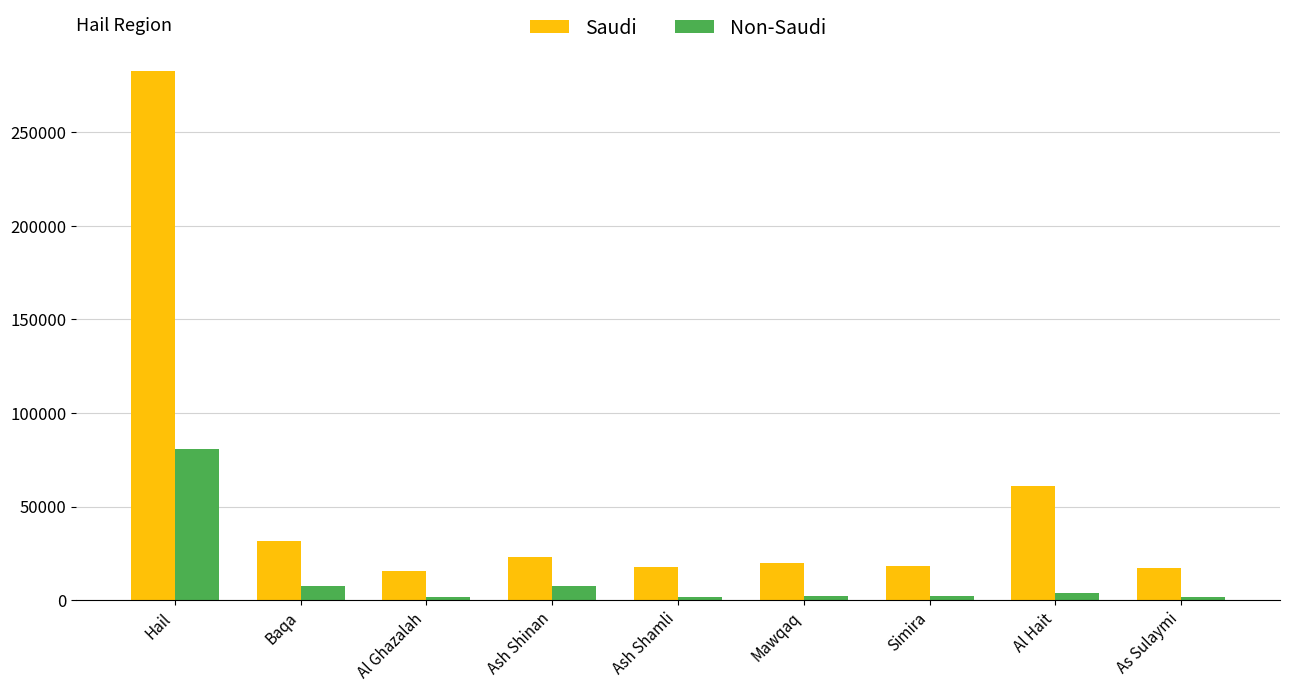

List the series in order of their peak value, lowest first.

Non-Saudi, Saudi